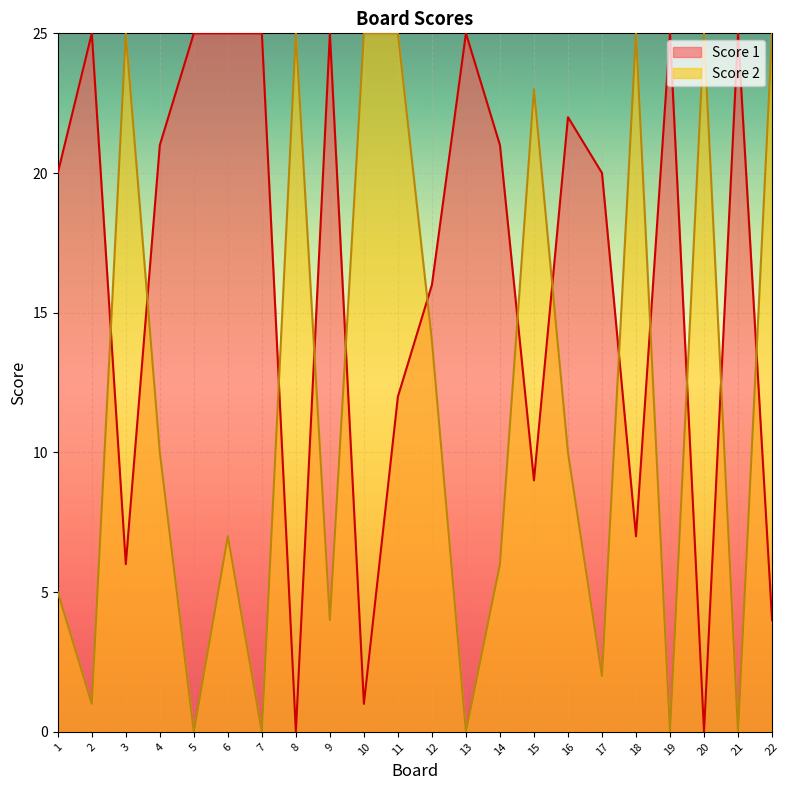

What is the difference between the second highest and minimum values in the Score 2 series?

25